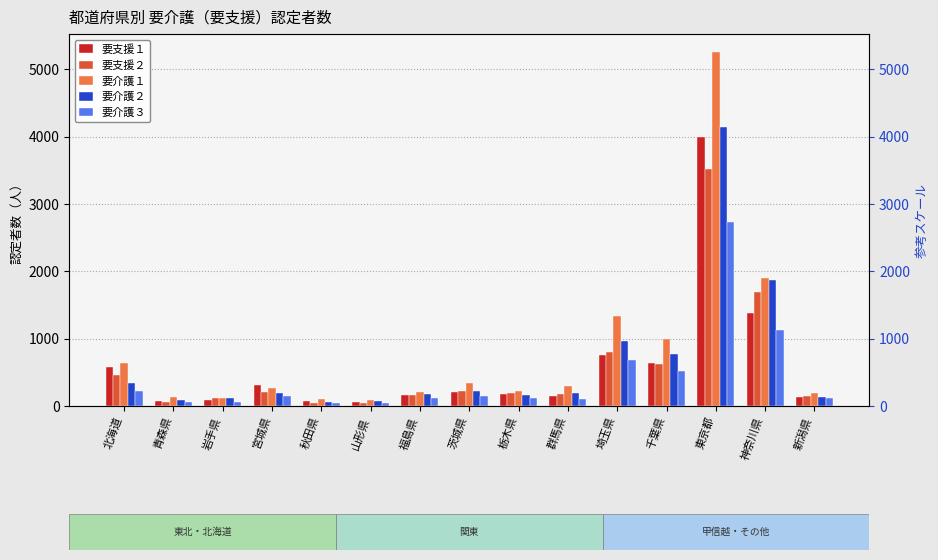

What is the difference between the second highest and minimum values in the 要支援２ series?

1654